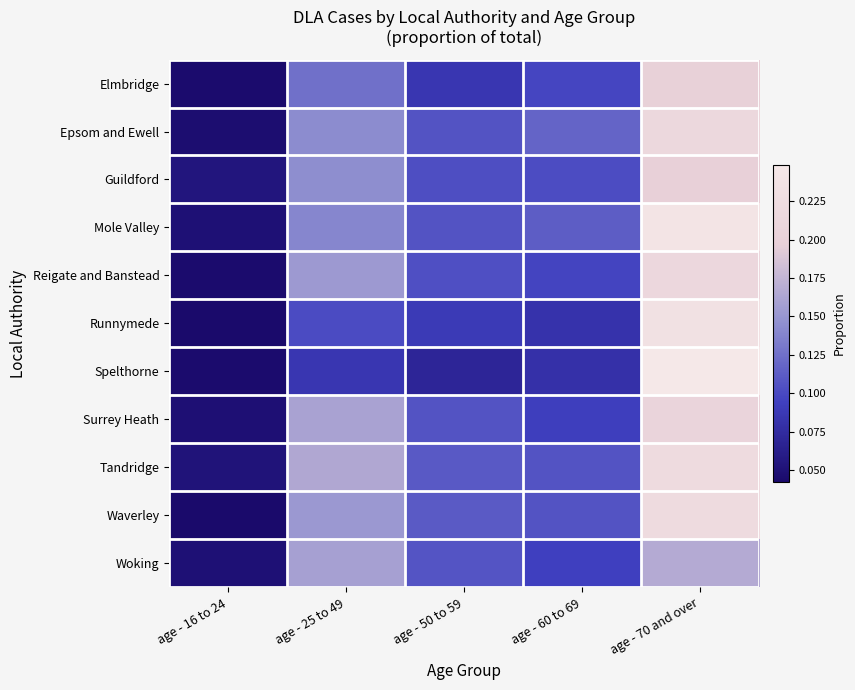

At which category does the chart reach its minimum across all series?

age - 16 to 24